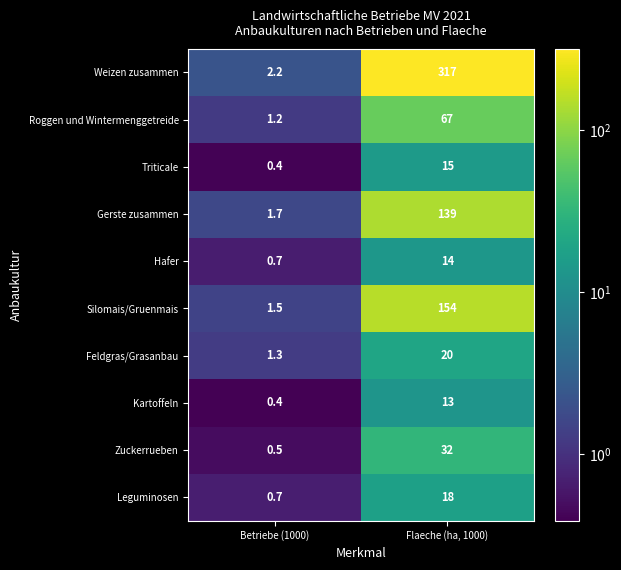

Is it true that Roggen und Wintermenggetreide equals 109.9 at Flaeche (ha, 1000)?

False